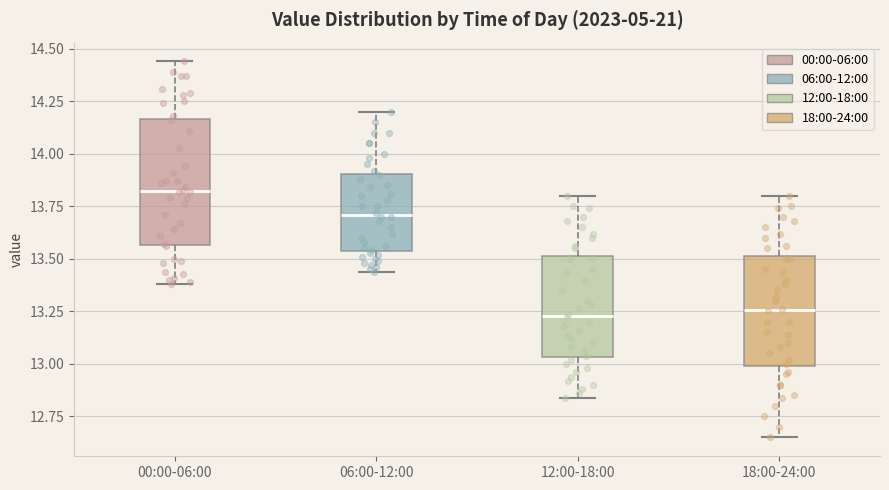

Where is the lower edge of the box for 00:00-06:00 on the y-axis? The values are not printed on the chart, so give them approximately, as read against the axis.

13.55